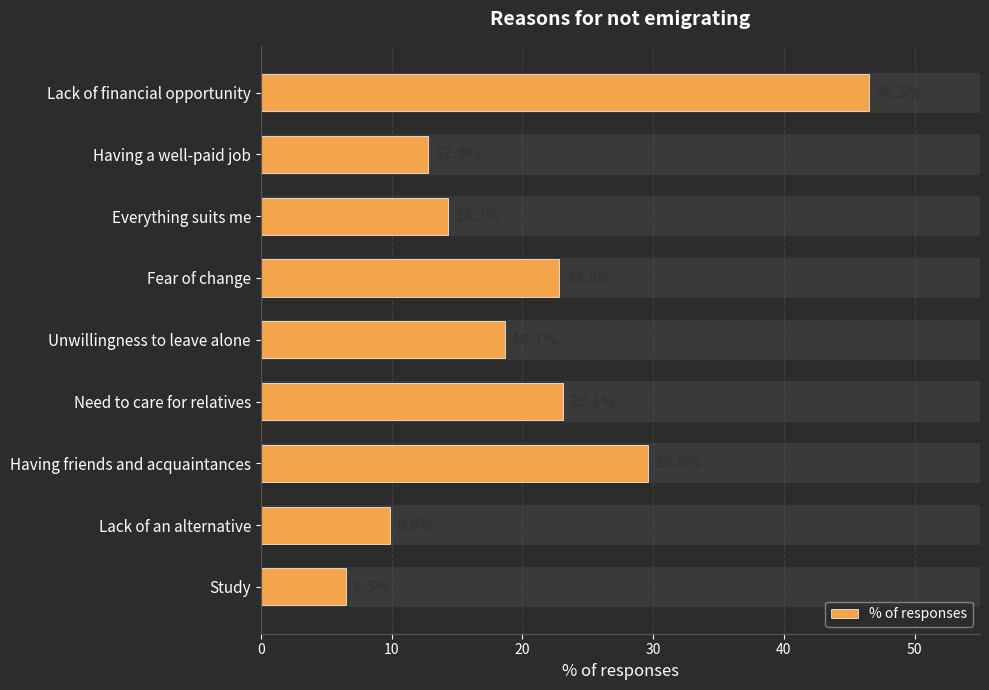

Reading right to left, transcribe all the data shown in this chart.

6.5	9.9	29.6	23.1	18.7	22.8	14.3	12.8	46.5